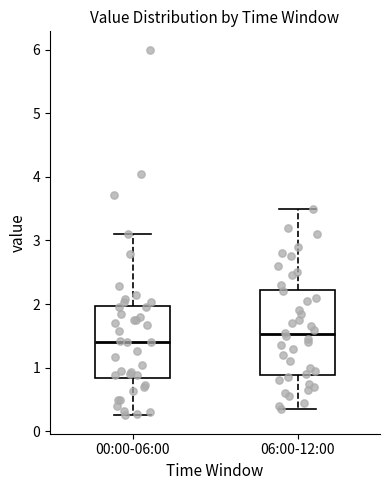

Which box's median line is the highest?

06:00-12:00